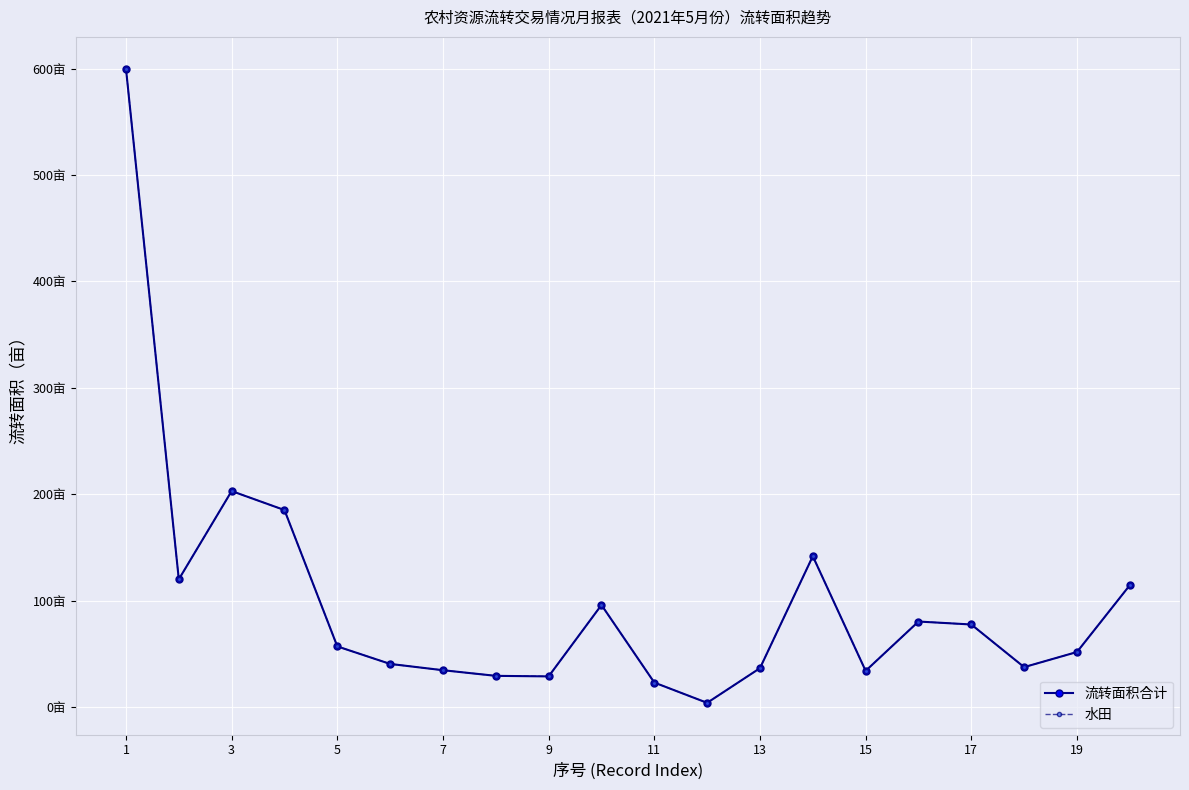

What is the highest value of the 水田 series?

600.0